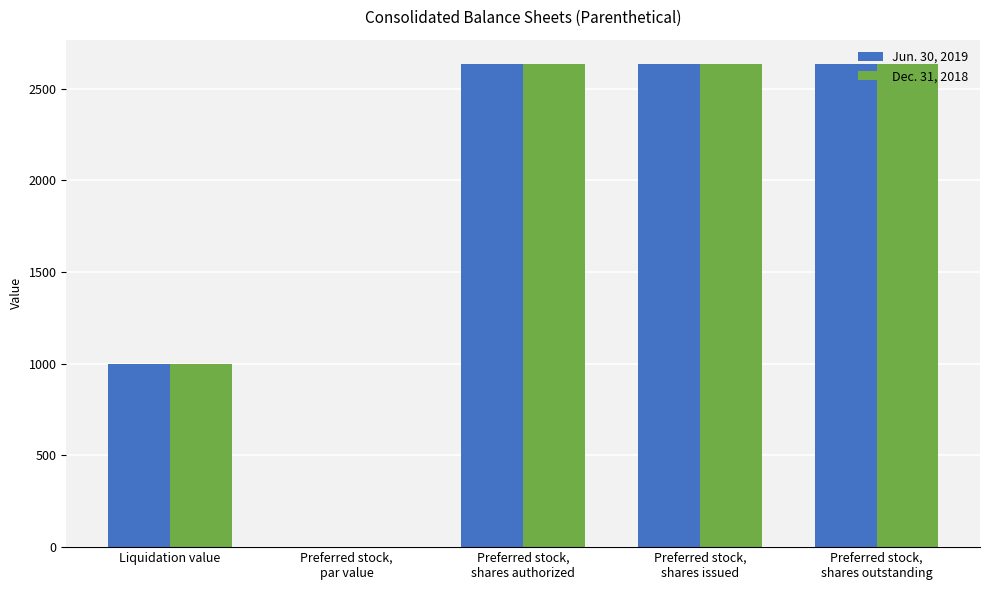

What is the maximum value for Dec. 31, 2018?

2636